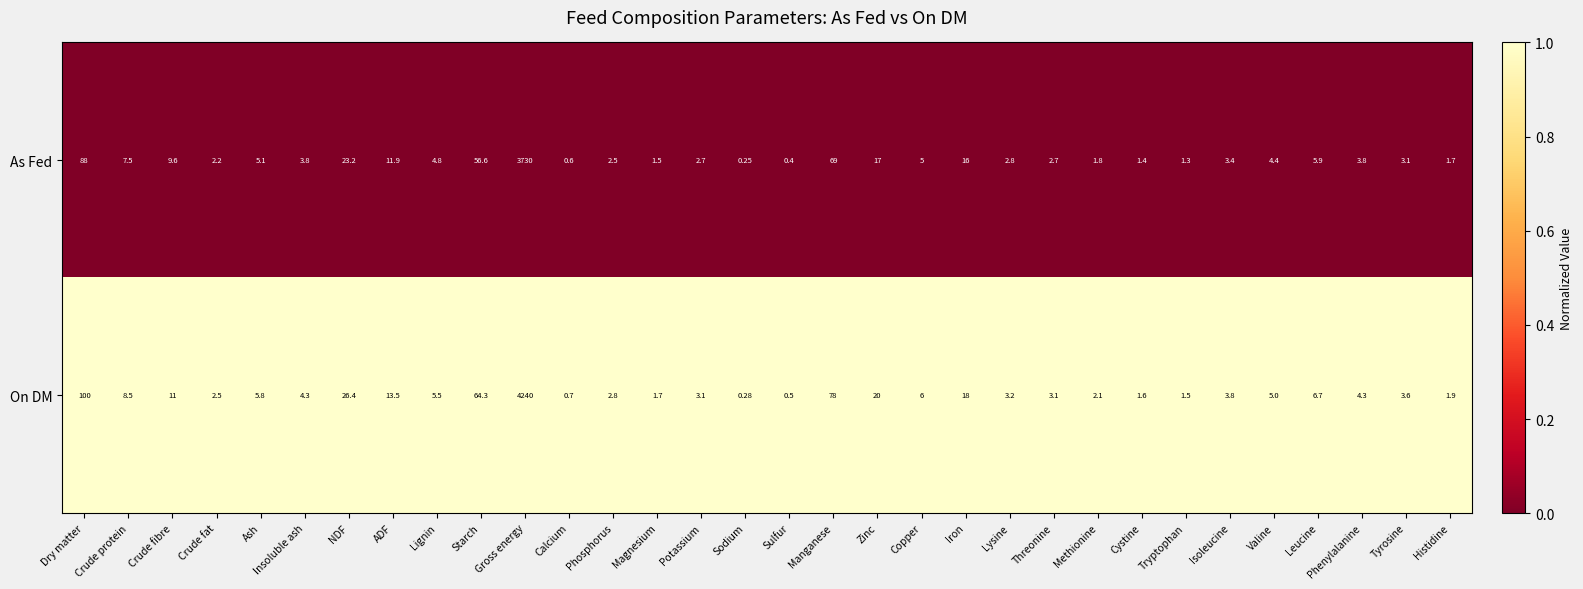

Which category has the lowest value across all series?

Sodium